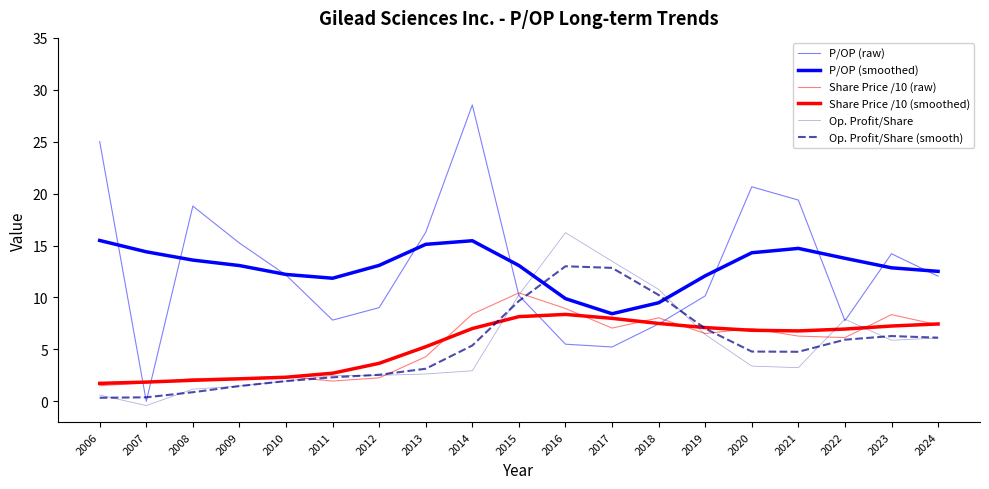

Is this an area chart (filled region under the line)?

No